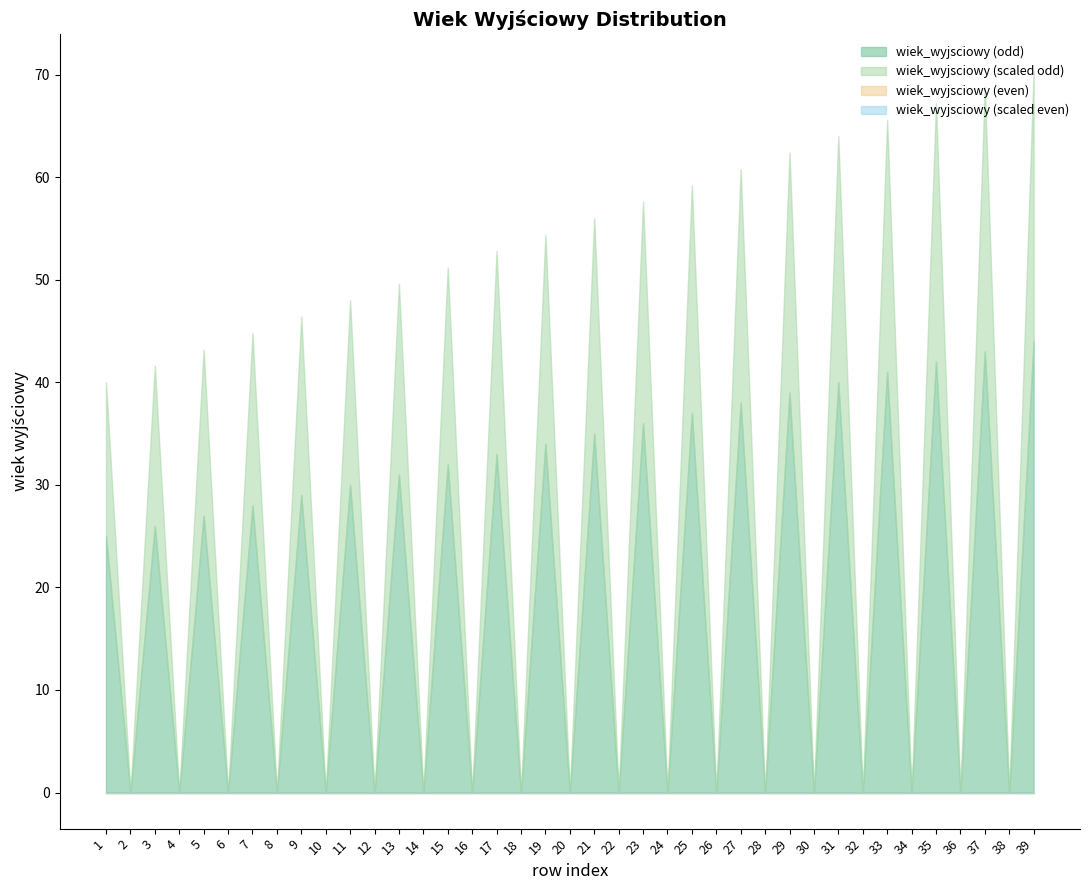

What is the value of the 37th point from the left?

43